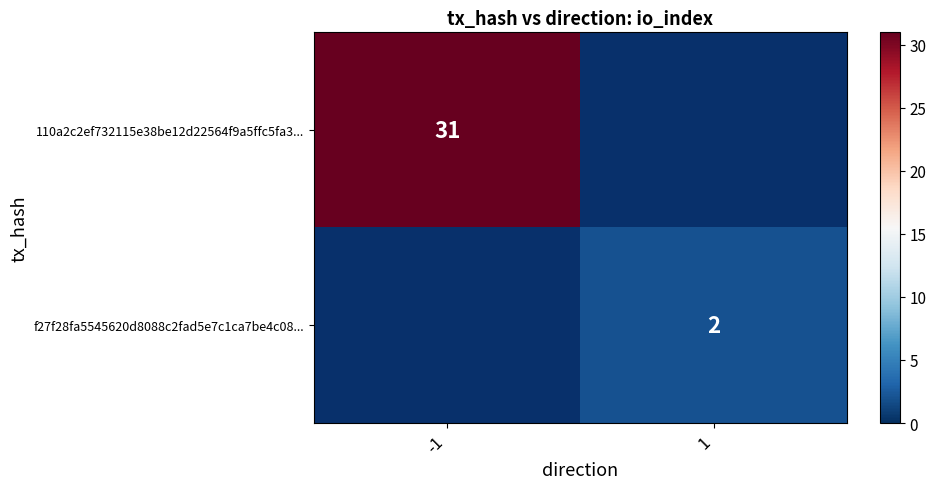

Is it true that f27f28fa5545620d8088c2fad5e7c1ca7be4c08... equals 2 at 1?

True